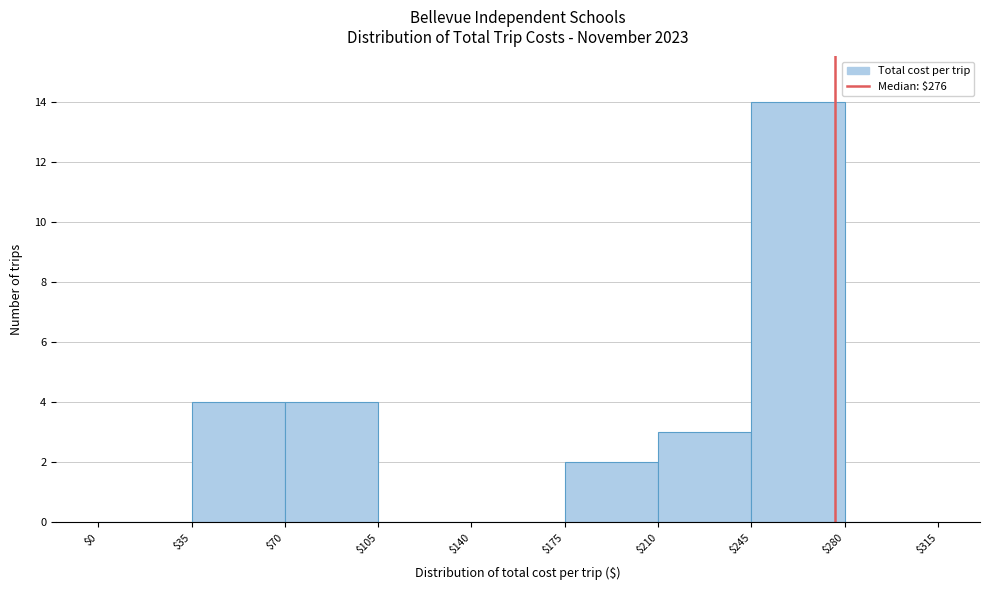

Which range on the x-axis has the tallest bar?

$245 to $280